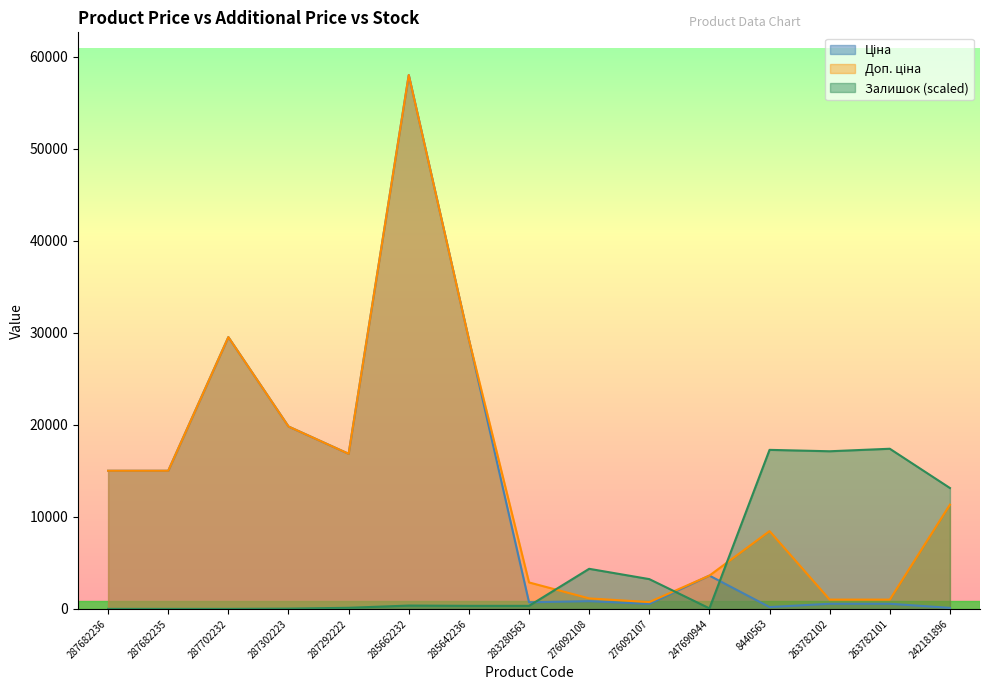

Rank the categories by Залишок value from highest to lowest.

263782101, 8440563, 263782102, 242181896, 276092108, 276092107, 285662232, 285642236, 283280563, 287292222, 247690944, 287302223, 287682236, 287682235, 287702232